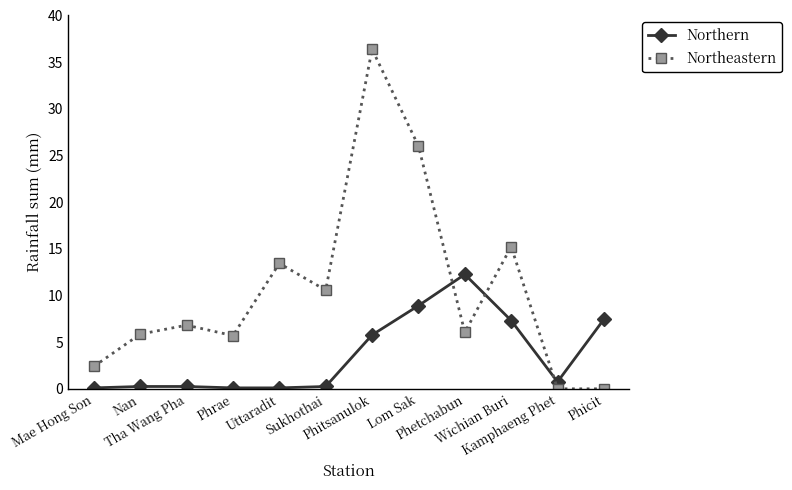

What is the average value of the Northern series?

3.6